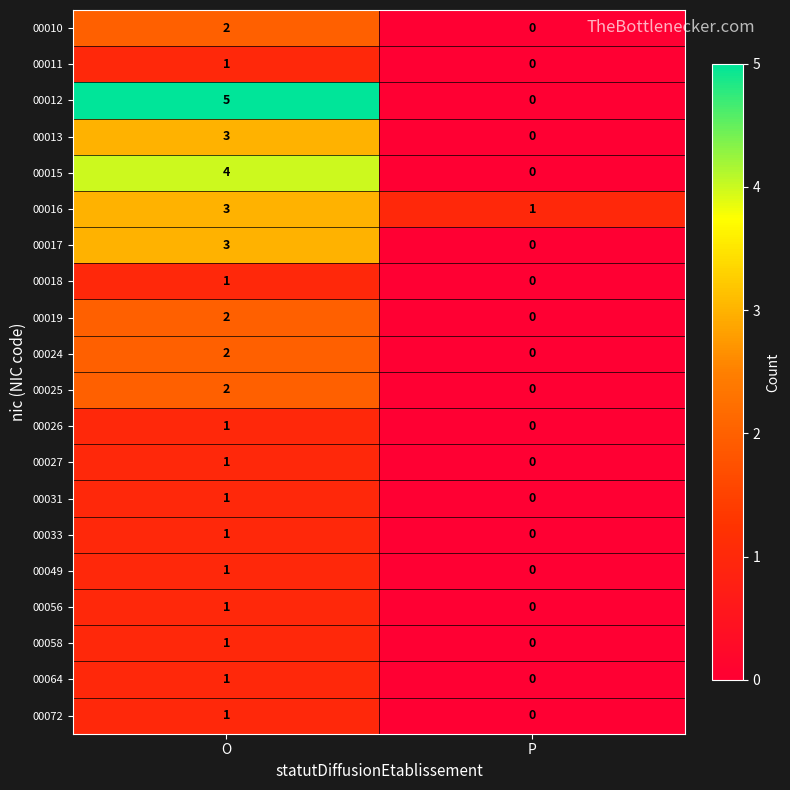

What is the highest value of the 00015 series?

4